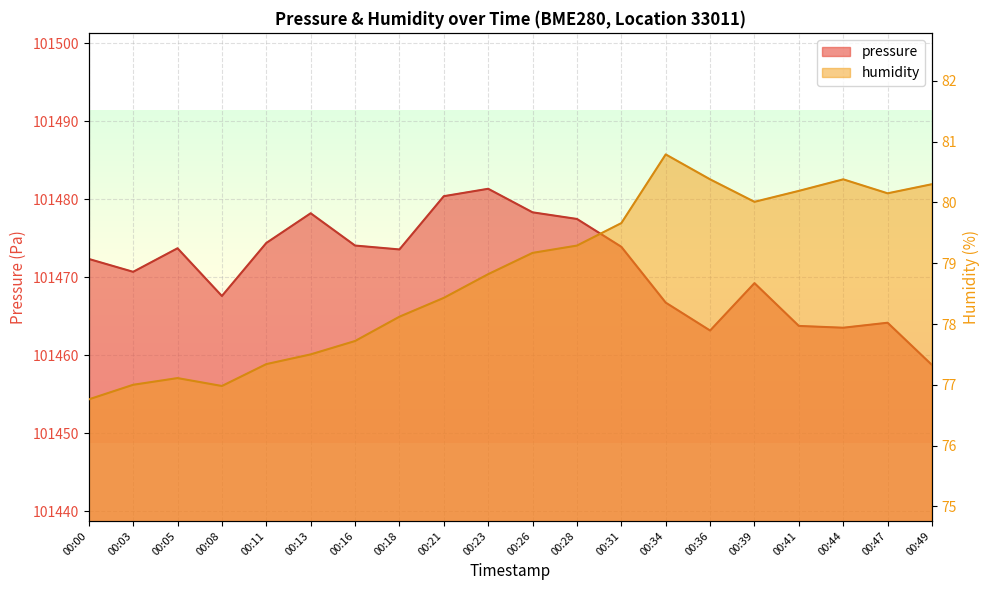

What is the difference between the maximum and second lowest values in the pressure series?

18.2